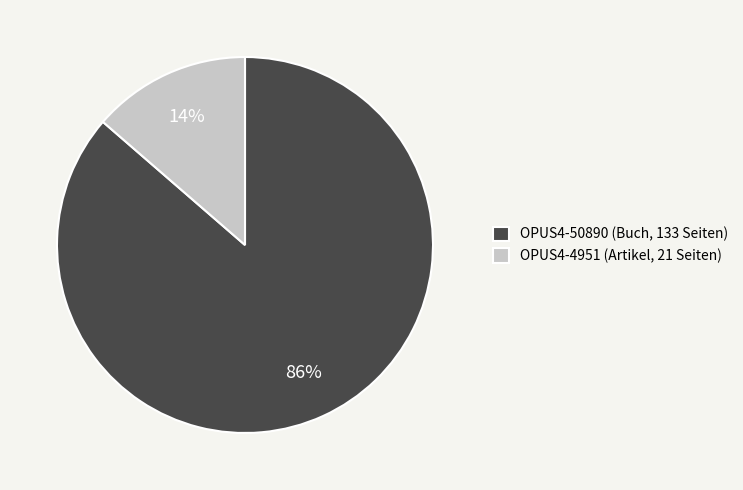

How many slices are in this pie chart?

2